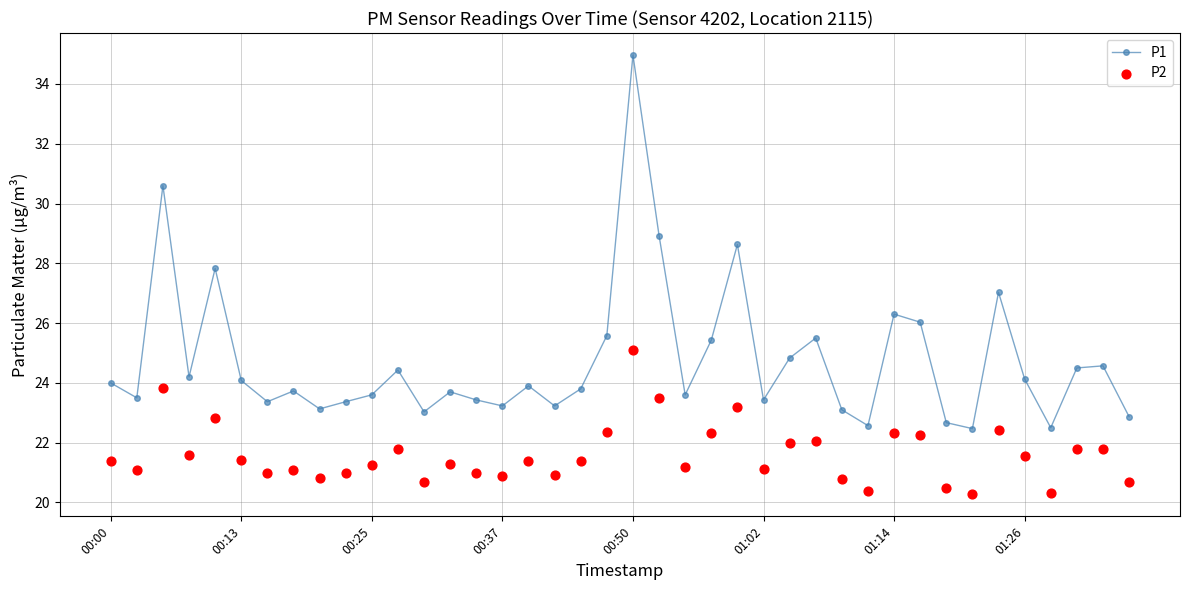

Which series has the largest total across all categories?

P1